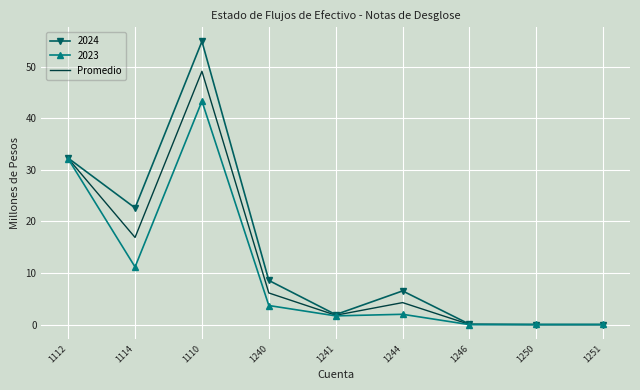

At 1114, list the series in order from largest to smallest.

2024, Promedio, 2023